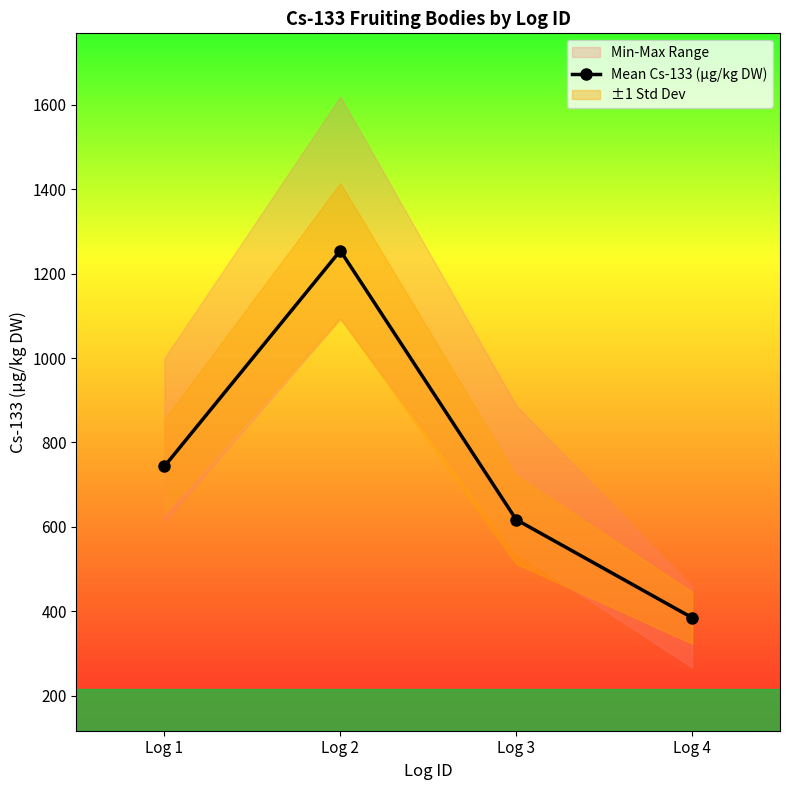

What is the difference between the values at Log 2 and Log 3?

637.6